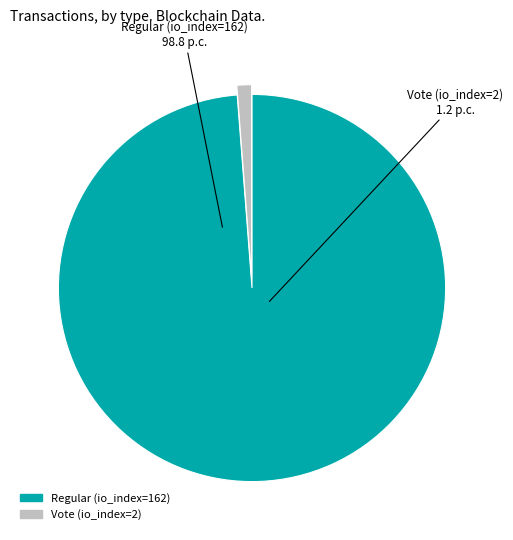

True or false: Vote (io_index=2) accounts for 1% of the total.

True